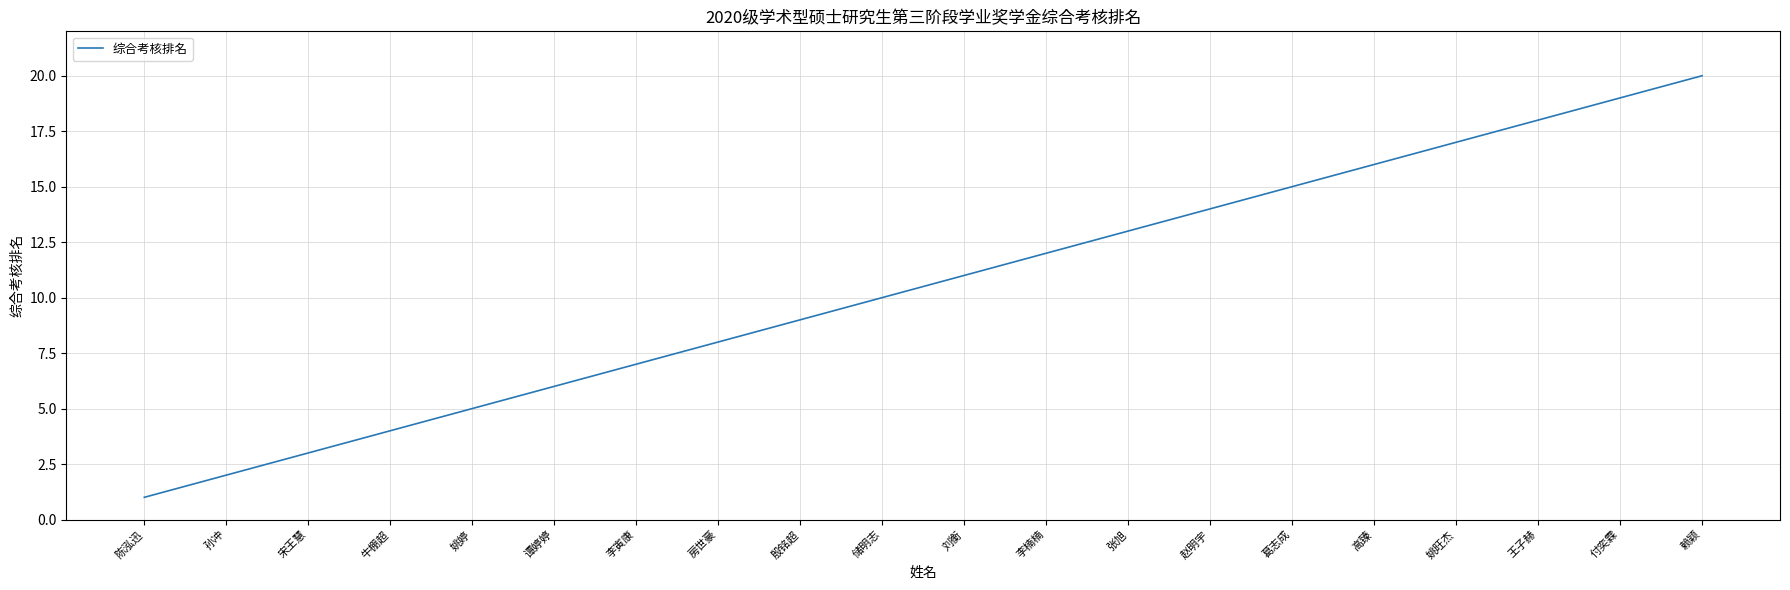

The chart shows a value of 7 at 葛志成. True or false?

False